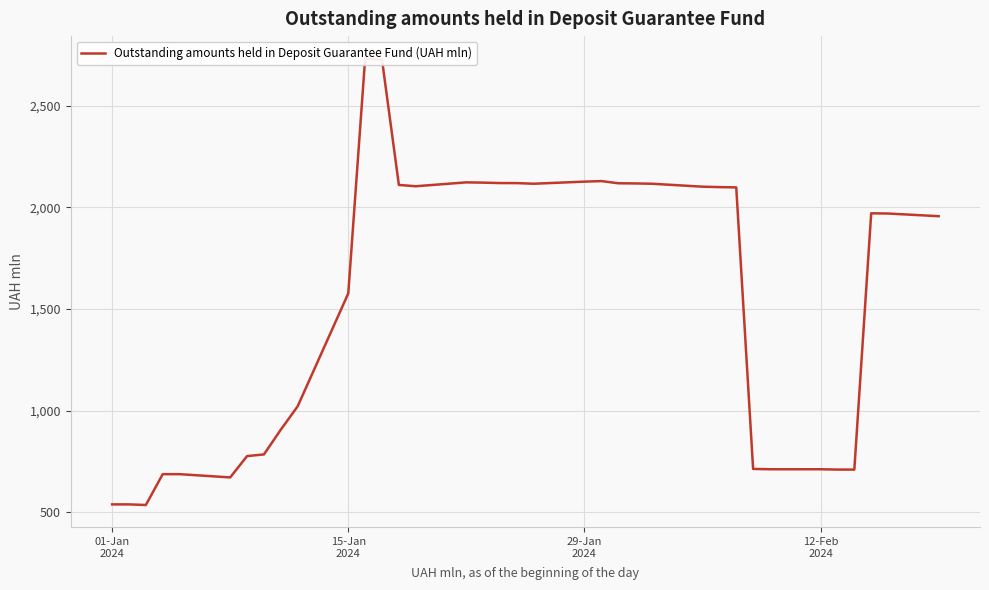

Count the number of values greater than 1970.

18